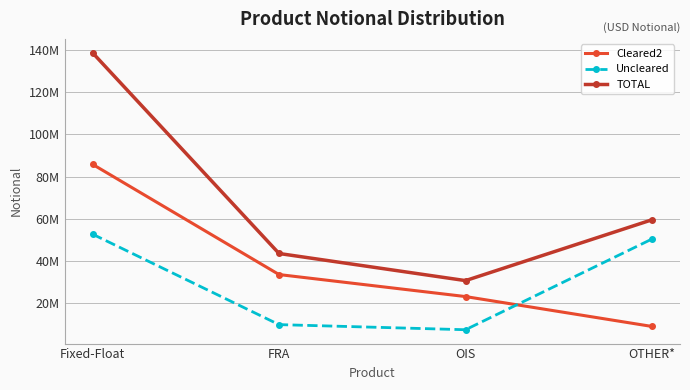

What is the label of the 4th point from the right?

Fixed-Float